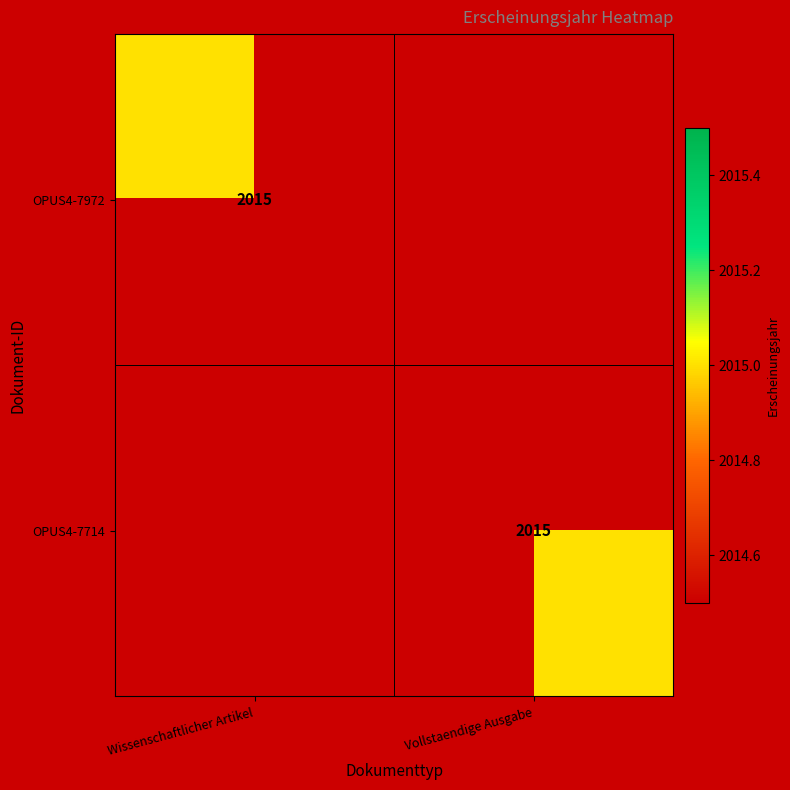

The value of OPUS4-7714 at Vollstaendige Ausgabe is 2015. True or false?

True